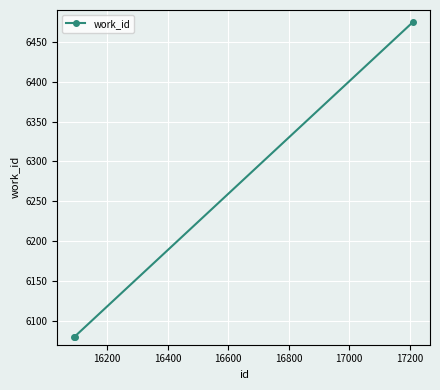

What is the sum of all values?

18635